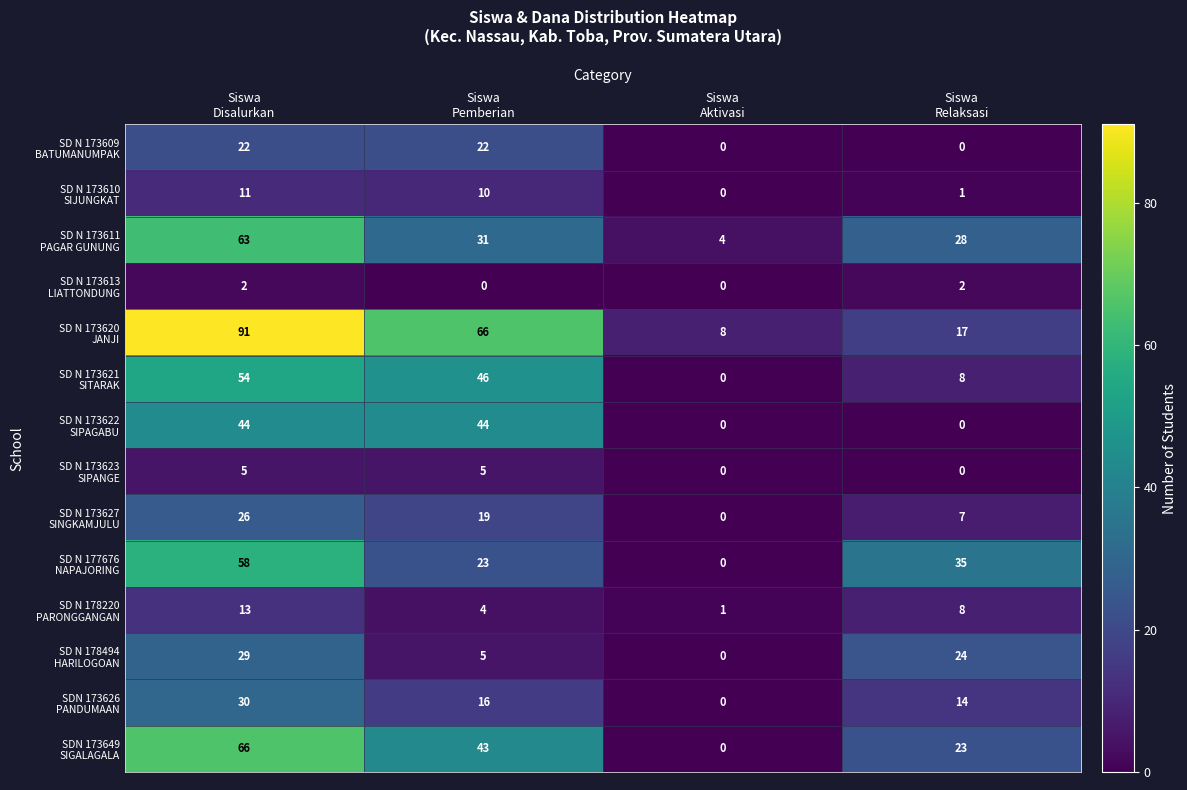

At how many categories does at least one series exceed 2?

4